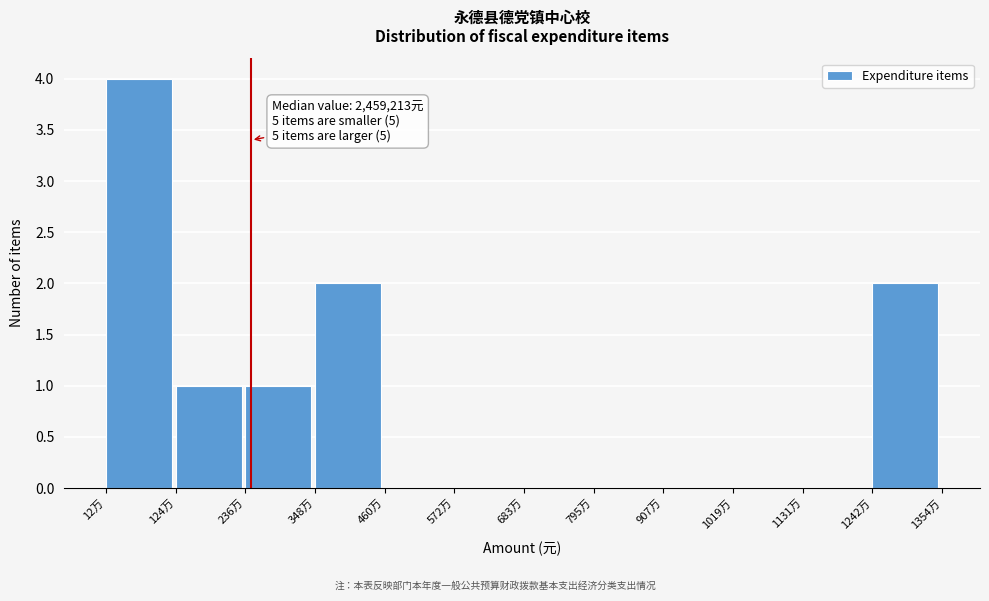

Reading left to right, list all the values displayed in this chart.

12万=4	124万=1	236万=1	348万=2	460万=0	572万=0	683万=0	795万=0	907万=0	1019万=0	1131万=0	1242万=2